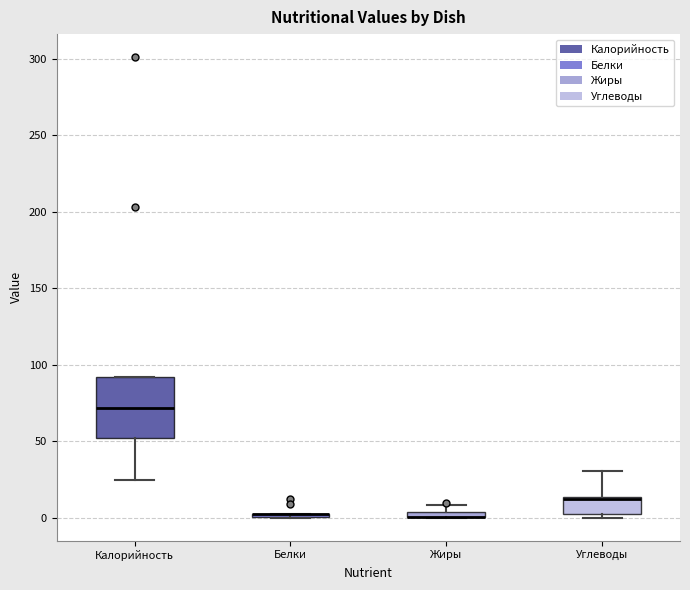

Where is the lower edge of the box for Углеводы on the y-axis? The values are not printed on the chart, so give them approximately, as read against the axis.

0